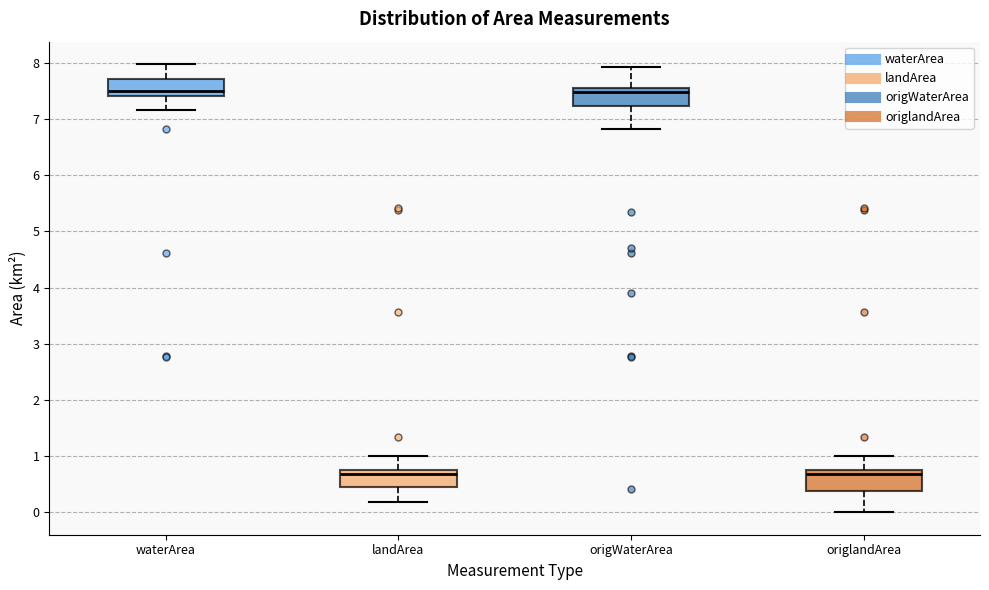

Reading left to right, read every box against the y-axis: the position of its median line, the range the box covers, and the ends of its whiskers. The values are not printed on the chart, so give them approximately, as read against the axis.

waterArea: median 7.5, box 7.4 to 7.7, whiskers 7.2 to 8.0
landArea: median 0.7, box 0.5 to 0.8, whiskers 0.2 to 1.0
origWaterArea: median 7.5, box 7.2 to 7.6, whiskers 6.8 to 7.9
origlandArea: median 0.7, box 0.4 to 0.8, whiskers 0.0 to 1.0